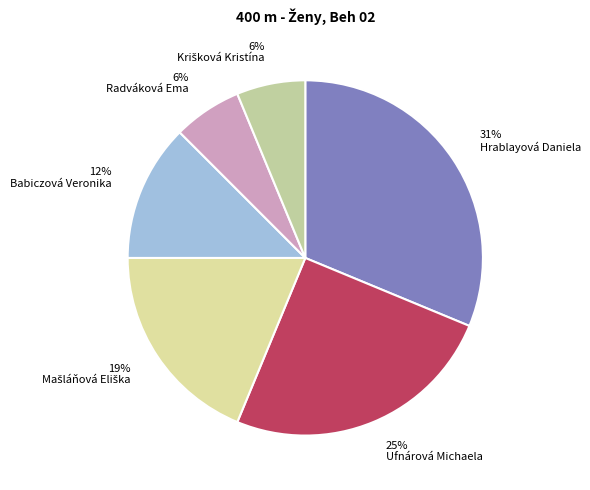

Count the number of slices in the pie.

6